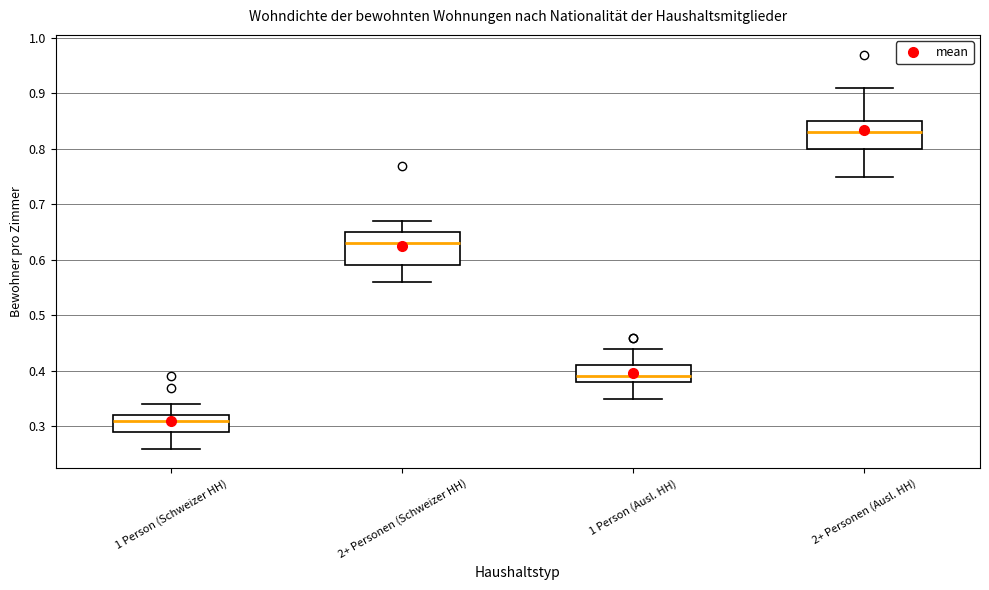

Which box is the tallest, from its lower edge to its upper edge?

2+ Personen (Schweizer HH)